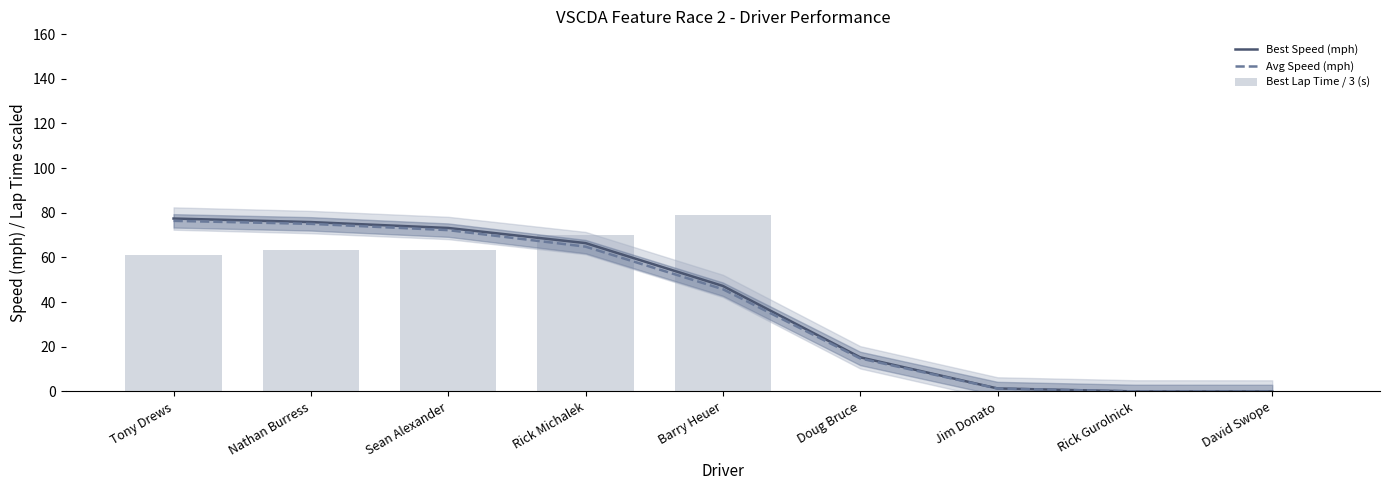

What is the label of the 7th bar from the left?

Jim Donato